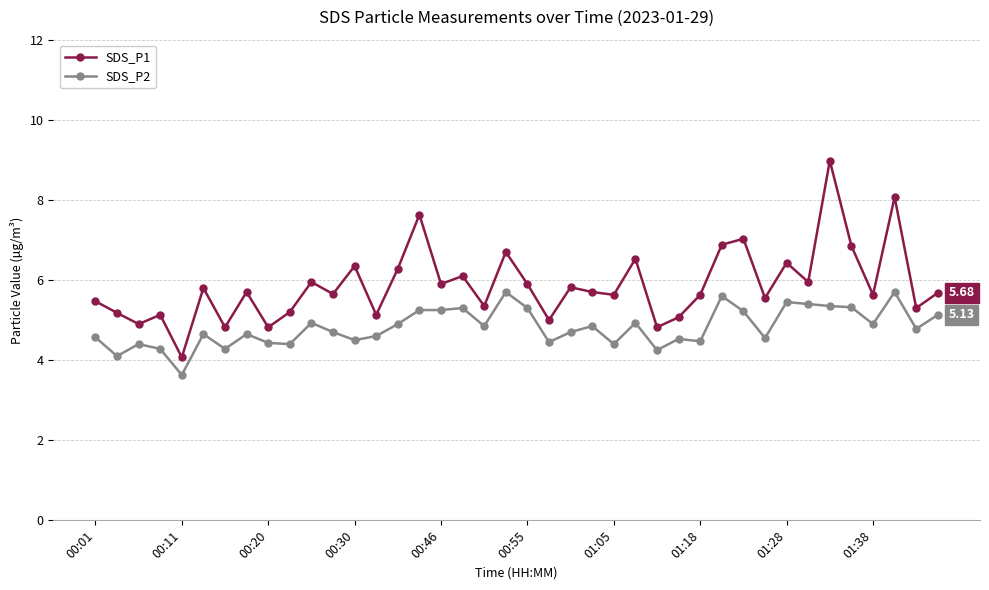

Rank the series by their maximum value, from lowest to highest.

SDS_P2, SDS_P1